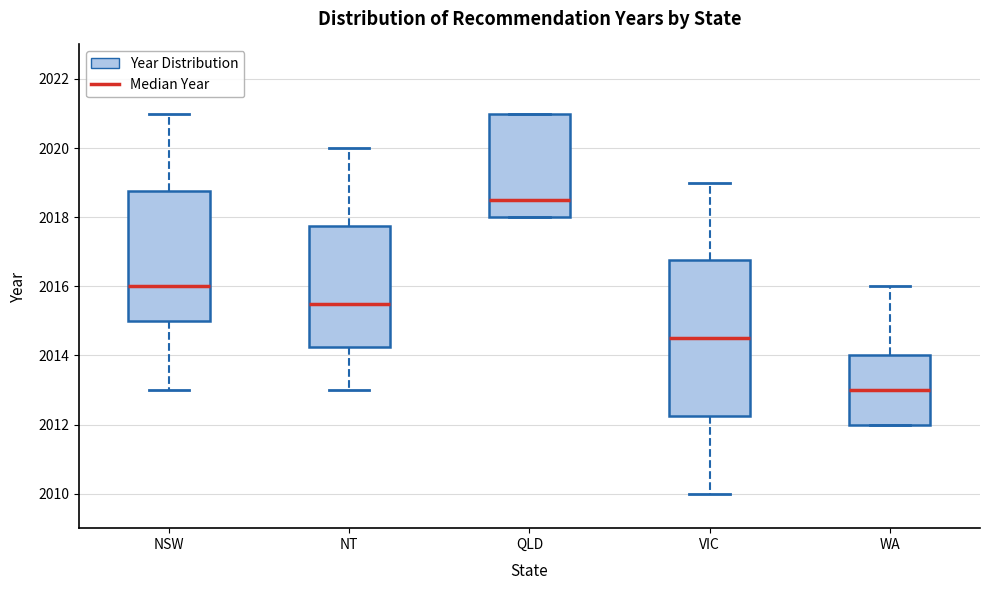

Which box's median line is the highest?

QLD